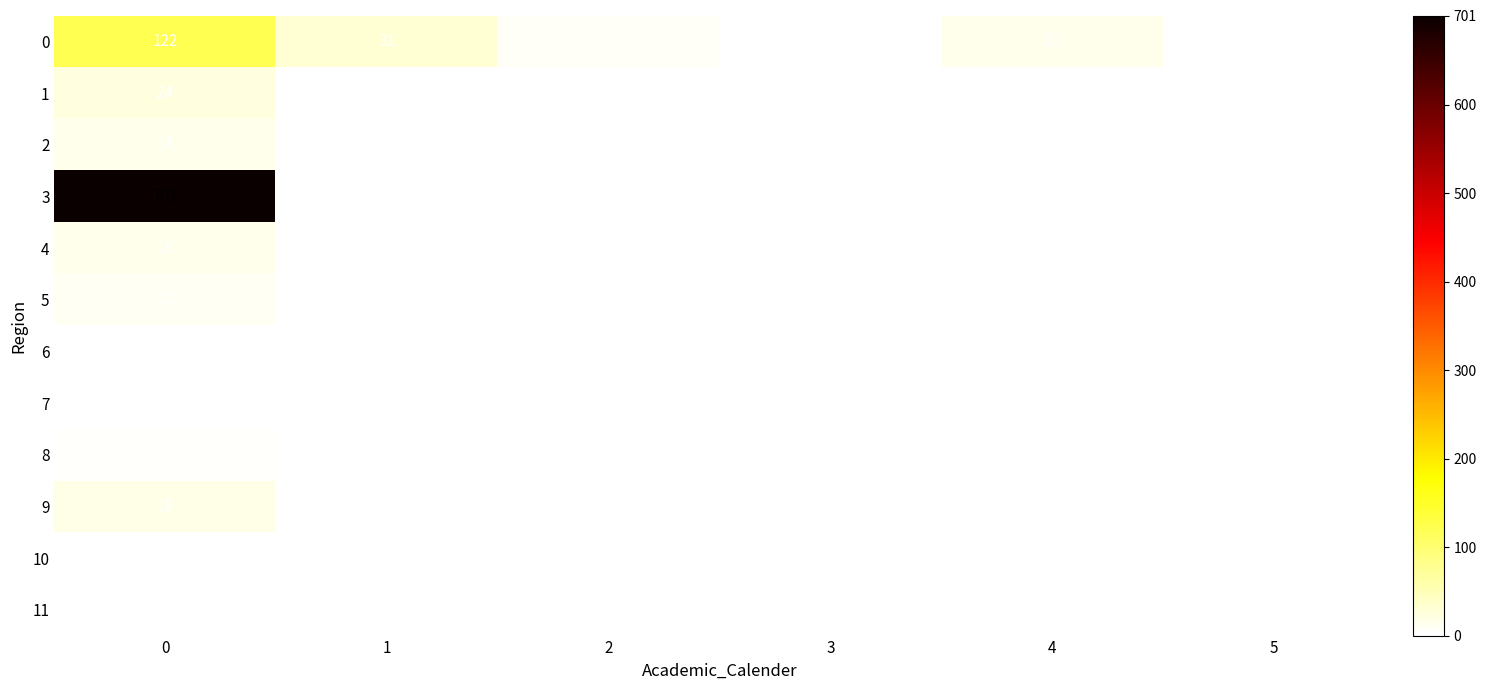

Which series has the largest total across all categories?

3